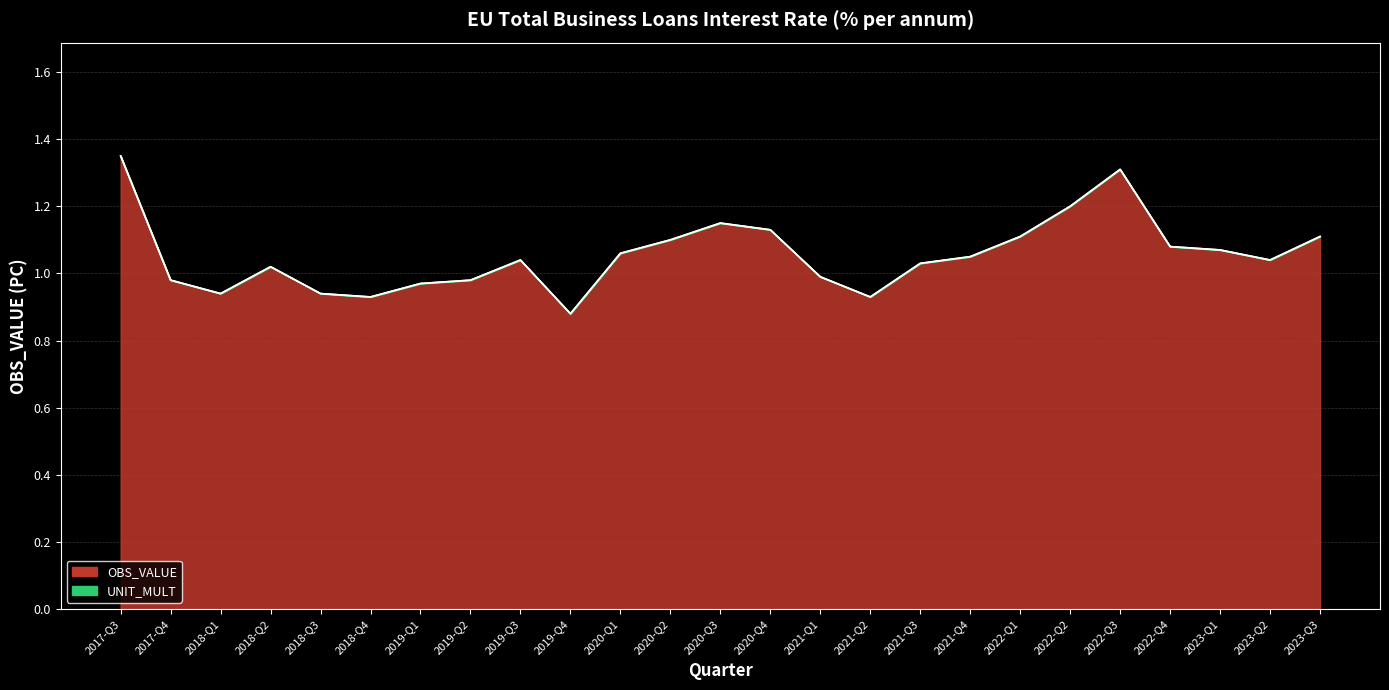

What is the difference between the values at 2017-Q4 and 2019-Q4?

0.1